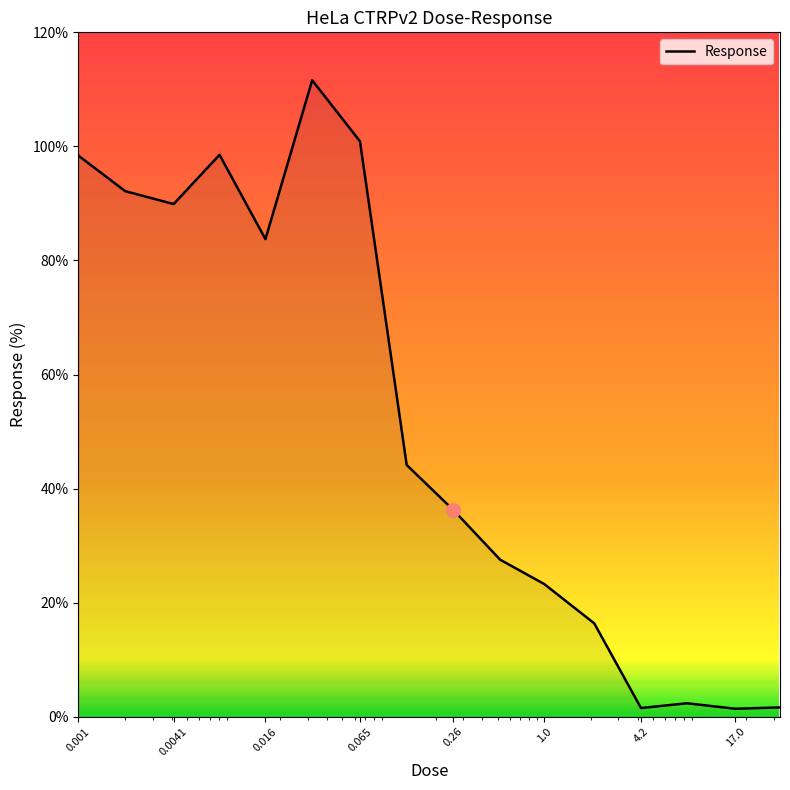

What is the difference between the second highest and minimum values?

99.5